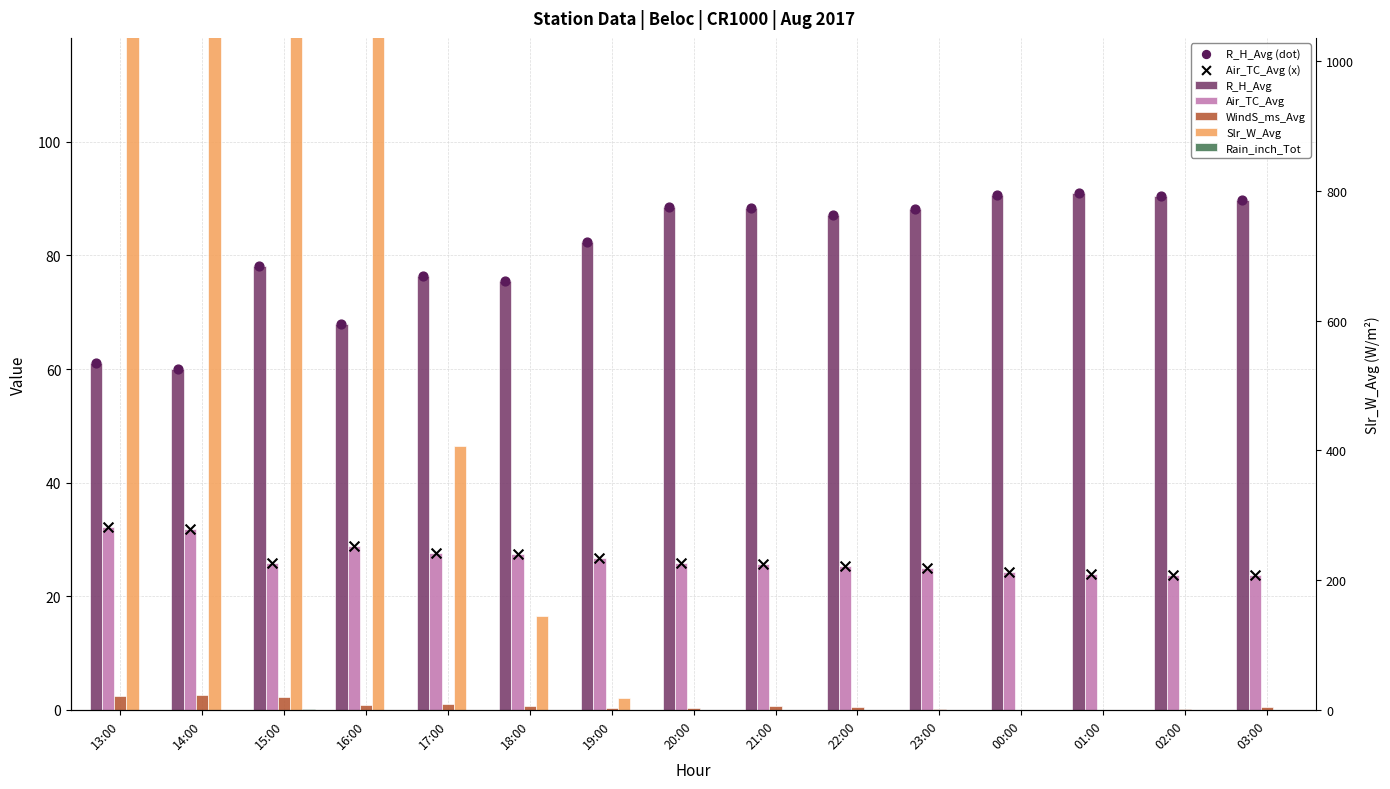

Is the value of Slr_W_Avg at 00:00 greater than the value of Rain_inch_Tot at 14:00?

No